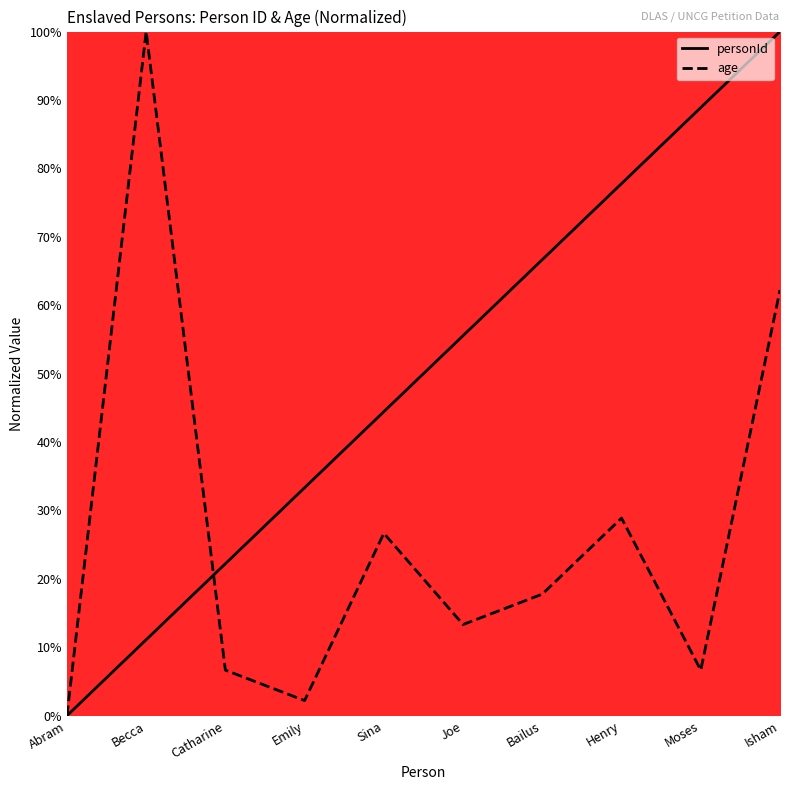

What is the difference between the maximum and second lowest values in the age series?

97.8